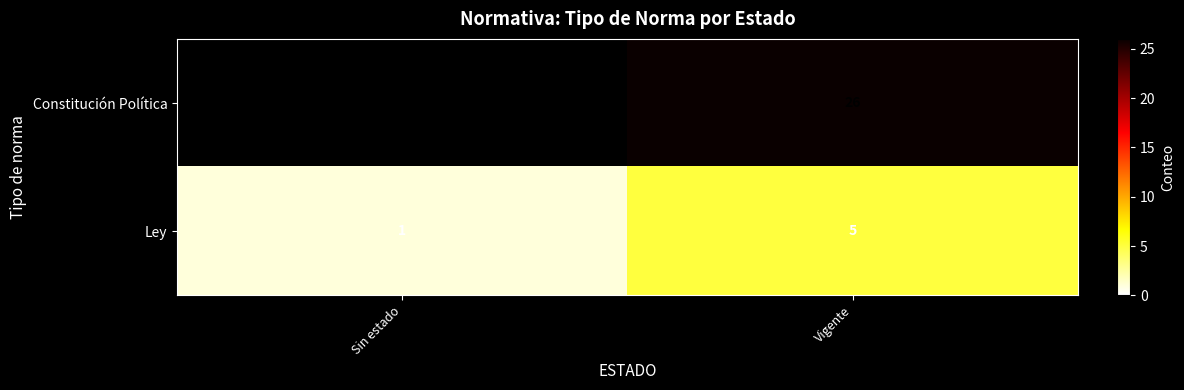

How many categories are shown in the chart?

2